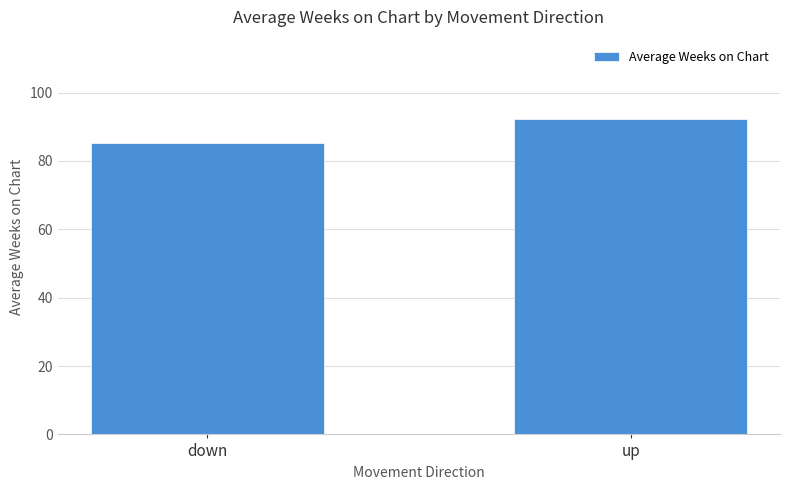

What is the value of the 1st bar from the left?

85.2